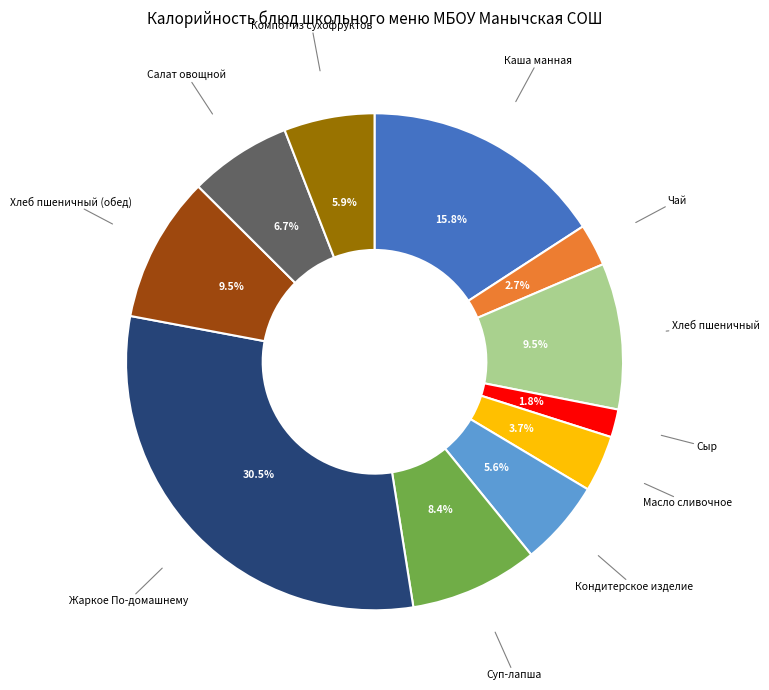

To the nearest percent, what portion does Салат овощной represent?

7%